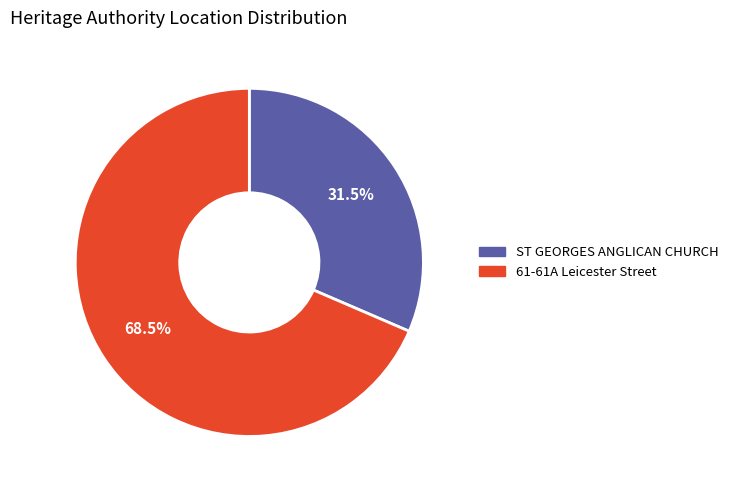

The ST GEORGES ANGLICAN CHURCH slice represents 37% of the pie. True or false?

False